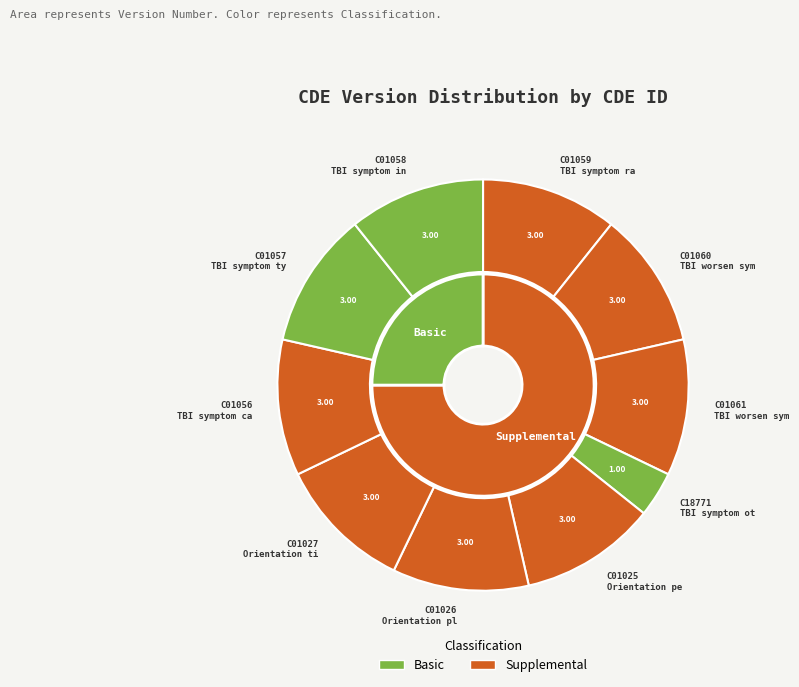

What percentage do C18771 and C01060 together represent?

14.3%